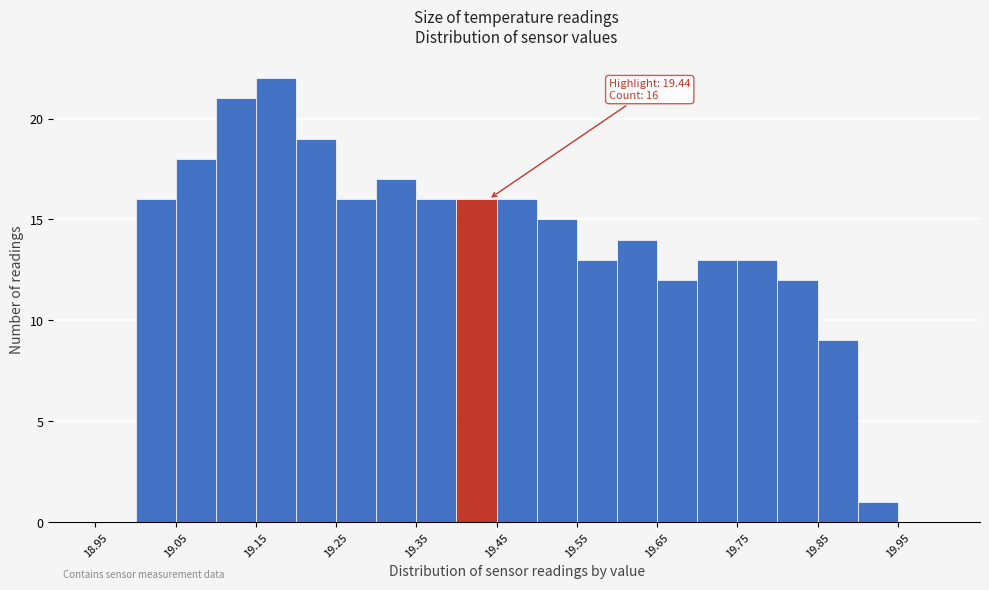

Which range on the x-axis has the tallest bar?

19.15 to 19.20